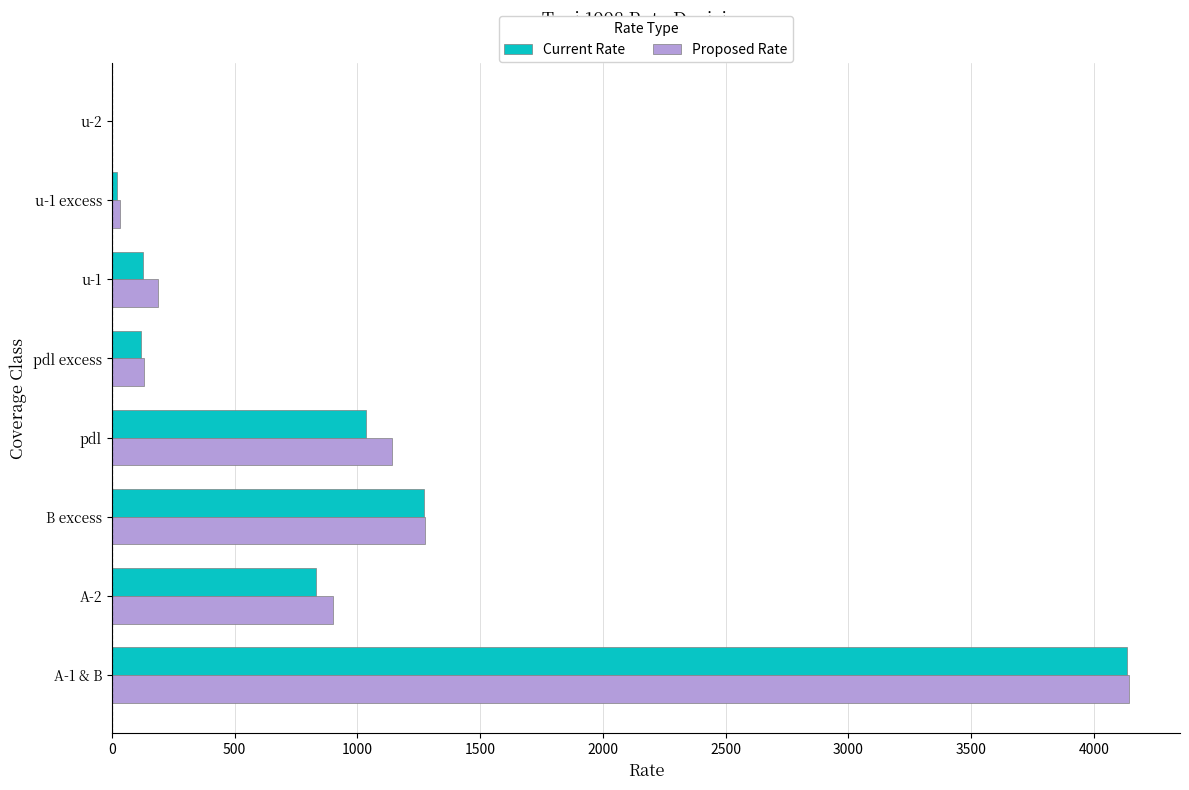

Where is Current Rate nearest to the value 2068?

B excess